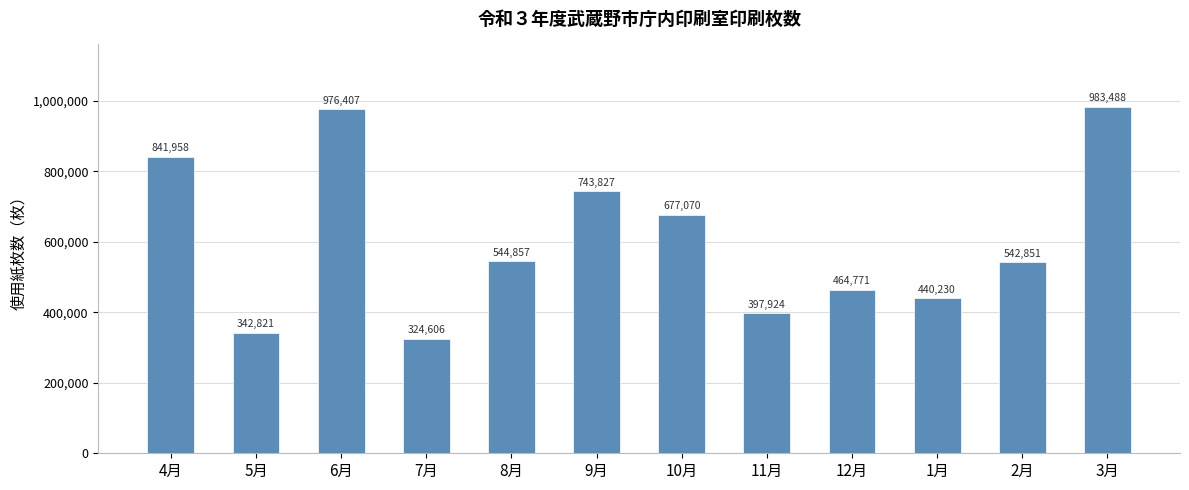

What is the ratio of the value at 8月 to the value at 4月?

0.6